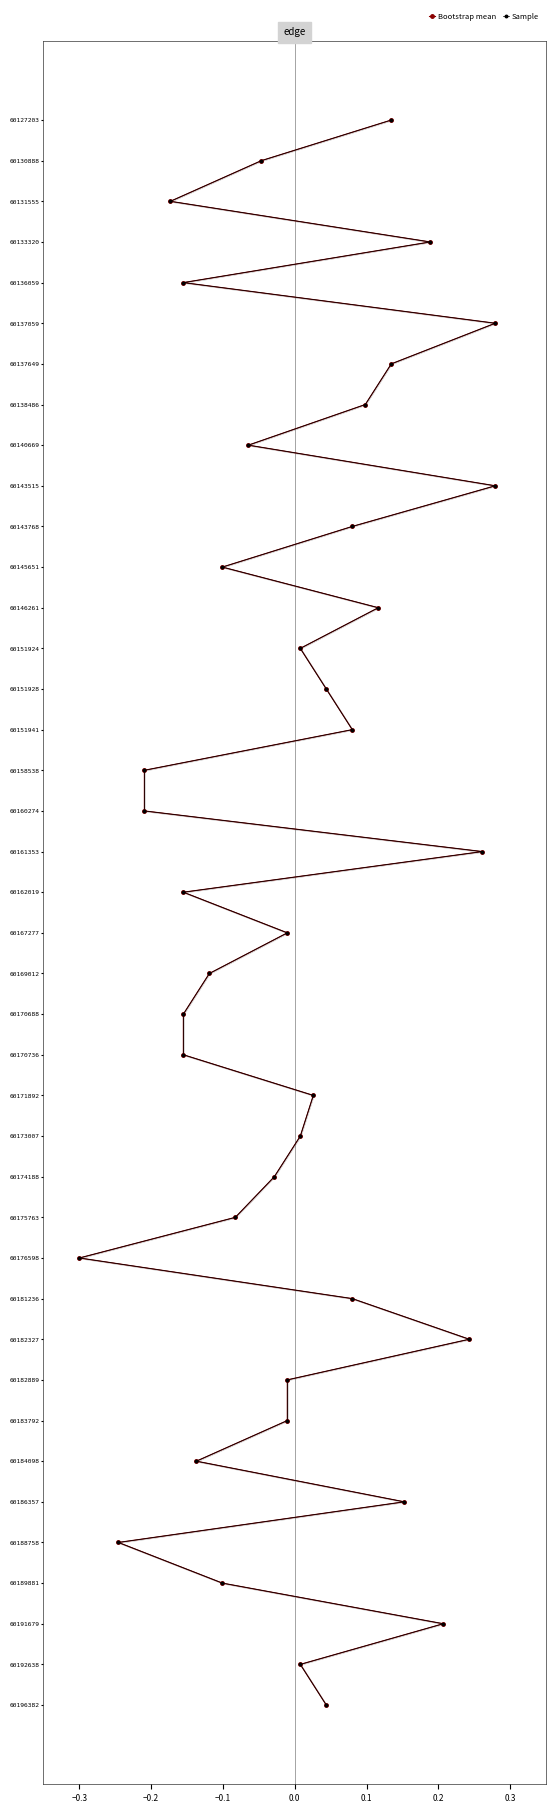

Count the number of categories in the chart.

40